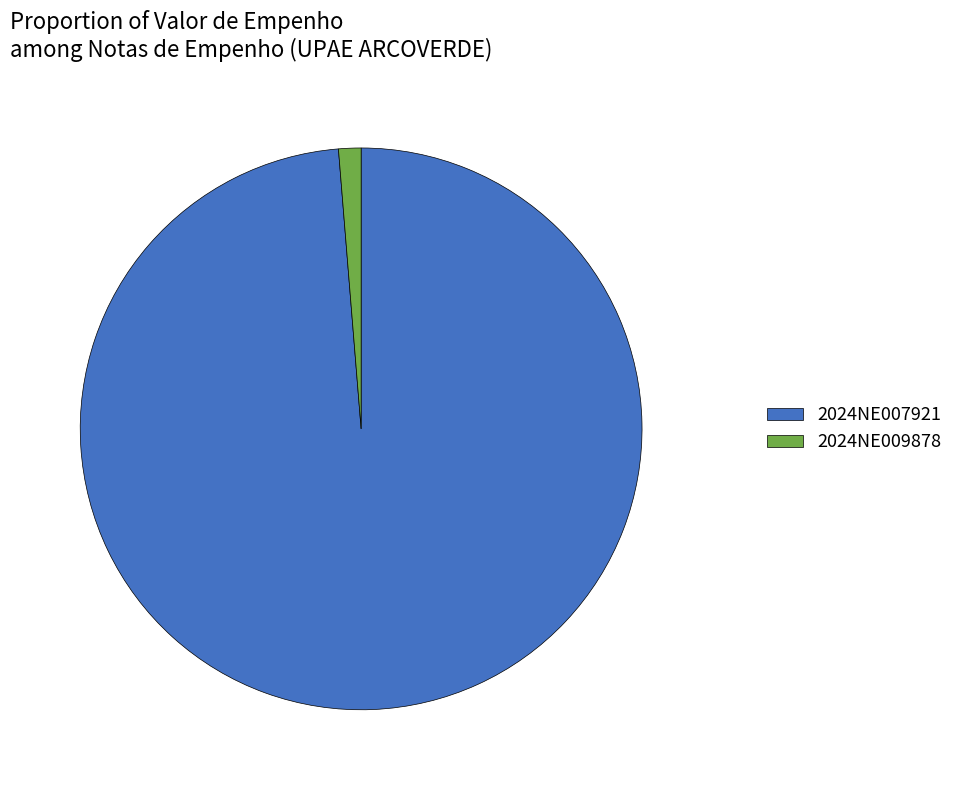

What is the smallest slice in the pie chart?

2024NE009878